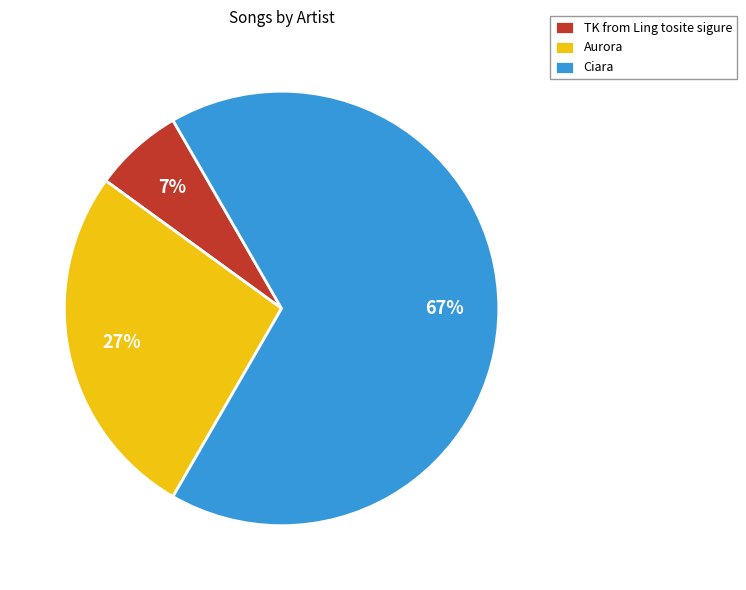

Is there a majority slice in this chart?

Yes